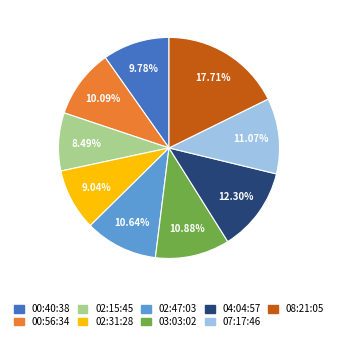

Is there any slice that represents more than half of the pie?

No